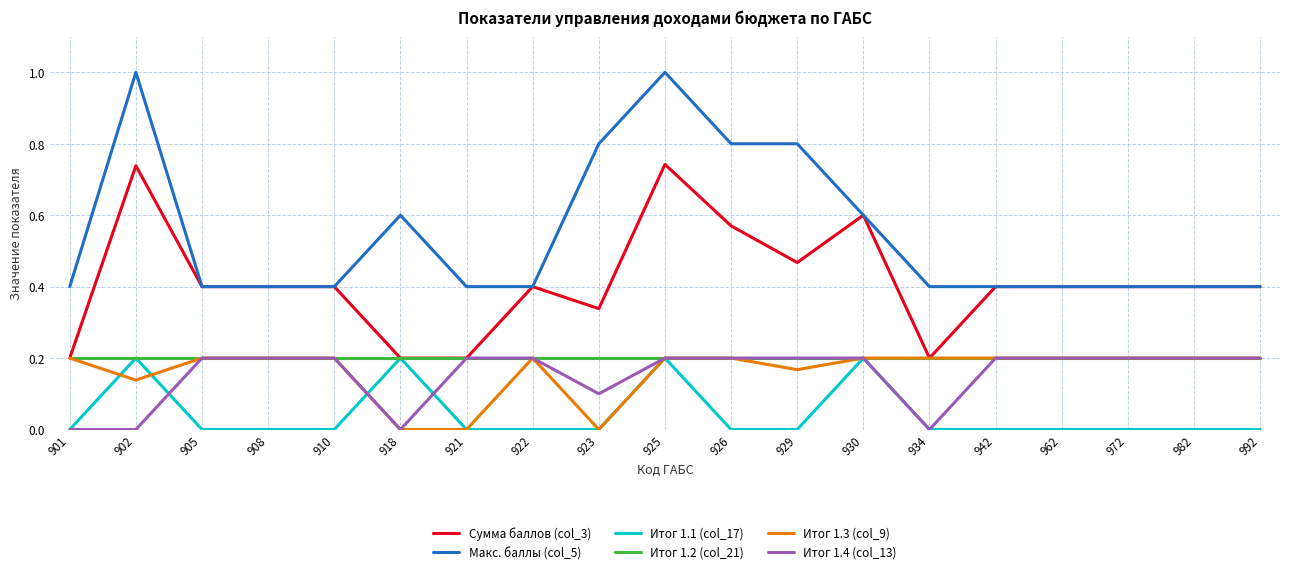

How many lines are shown in the chart?

6